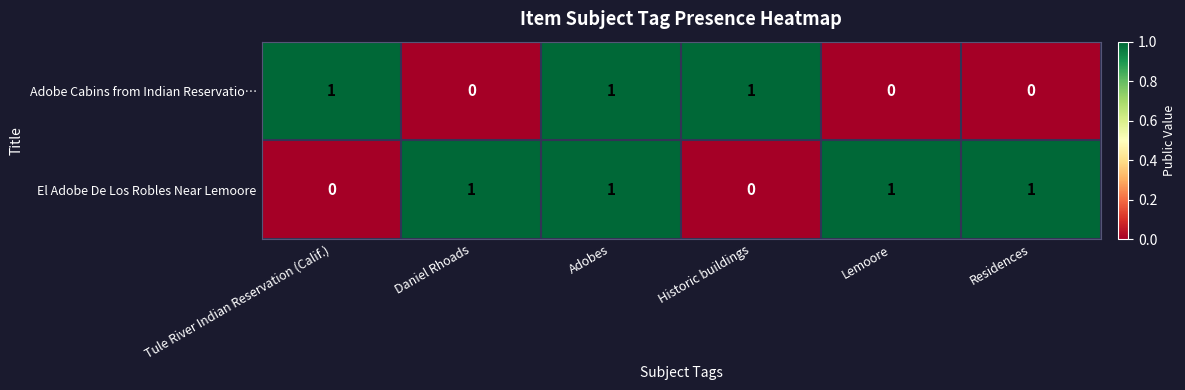

What is the greatest value displayed?

1